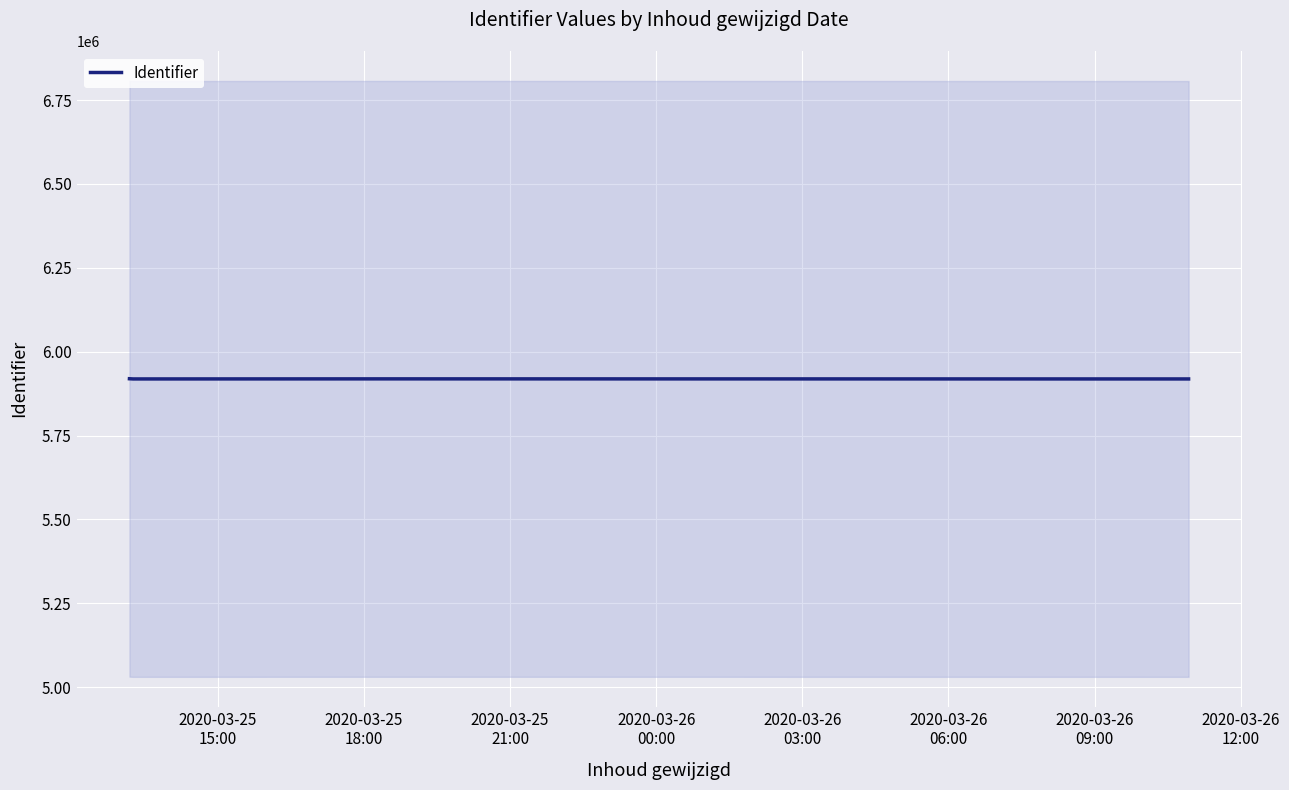

How many lines are shown in the chart?

1